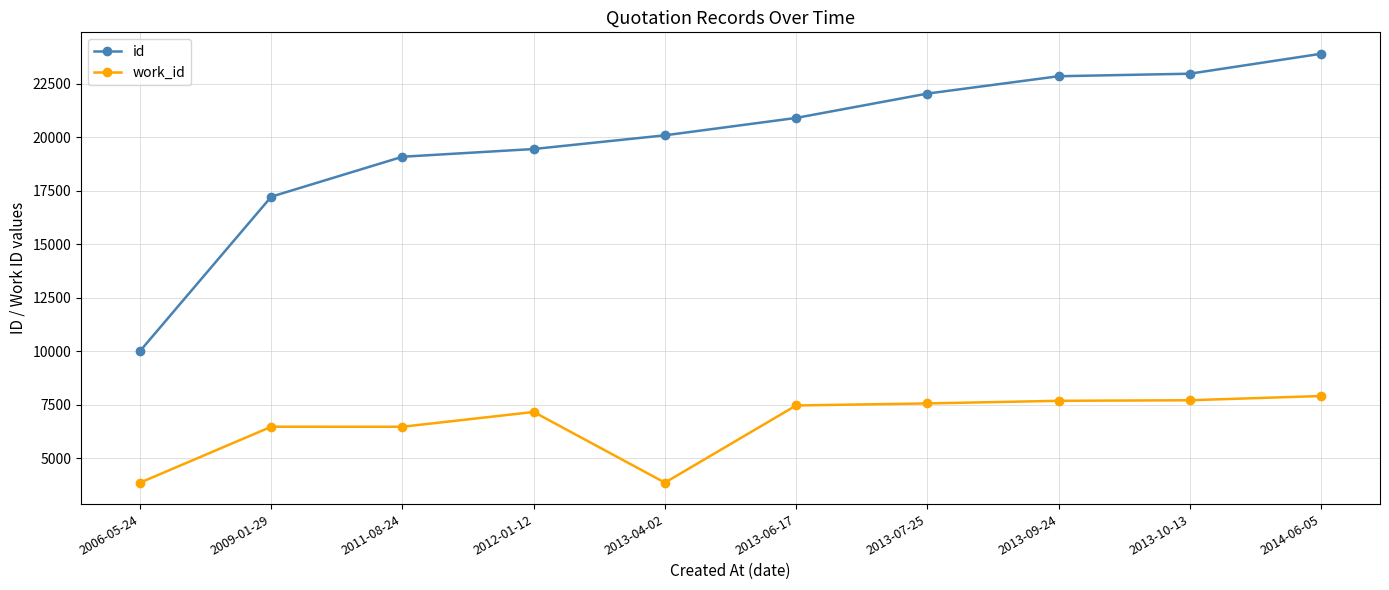

At 2012-01-12, list the series in order from smallest to largest.

work_id, id